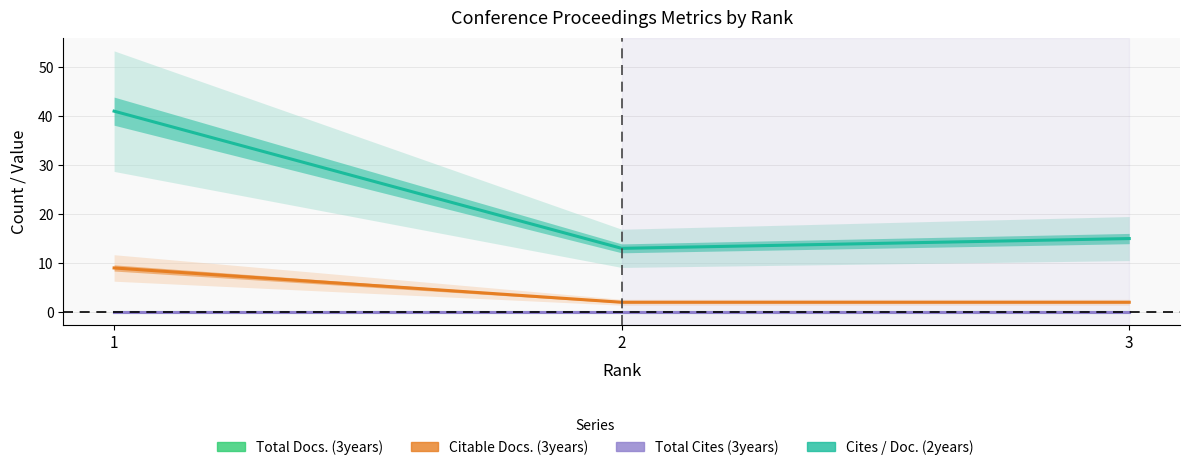

Is it true that Cites / Doc. (2years) equals 15 at 3?

True